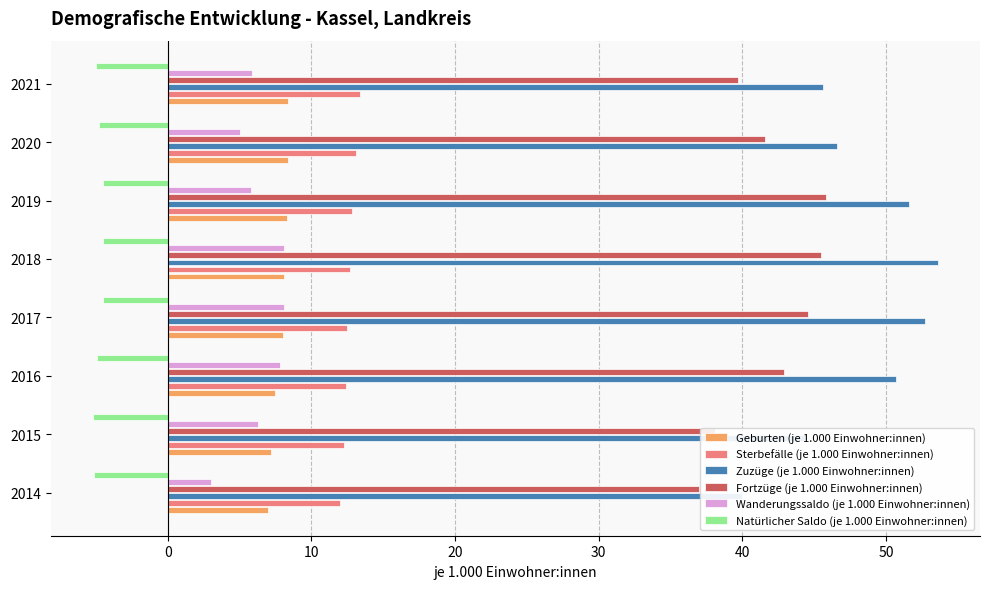

Count the number of data series in this chart.

6